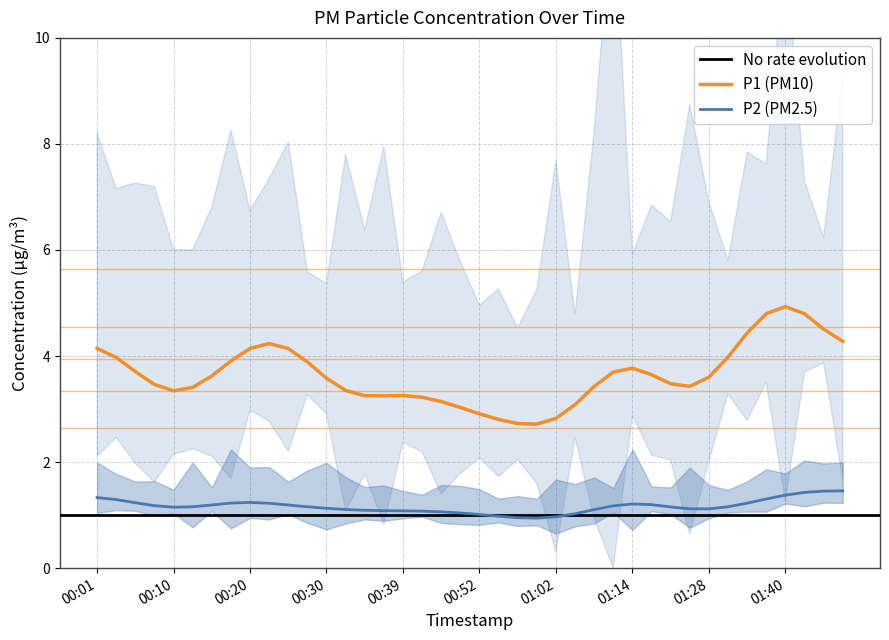

What is the minimum value for P2 (PM2.5)?

0.9